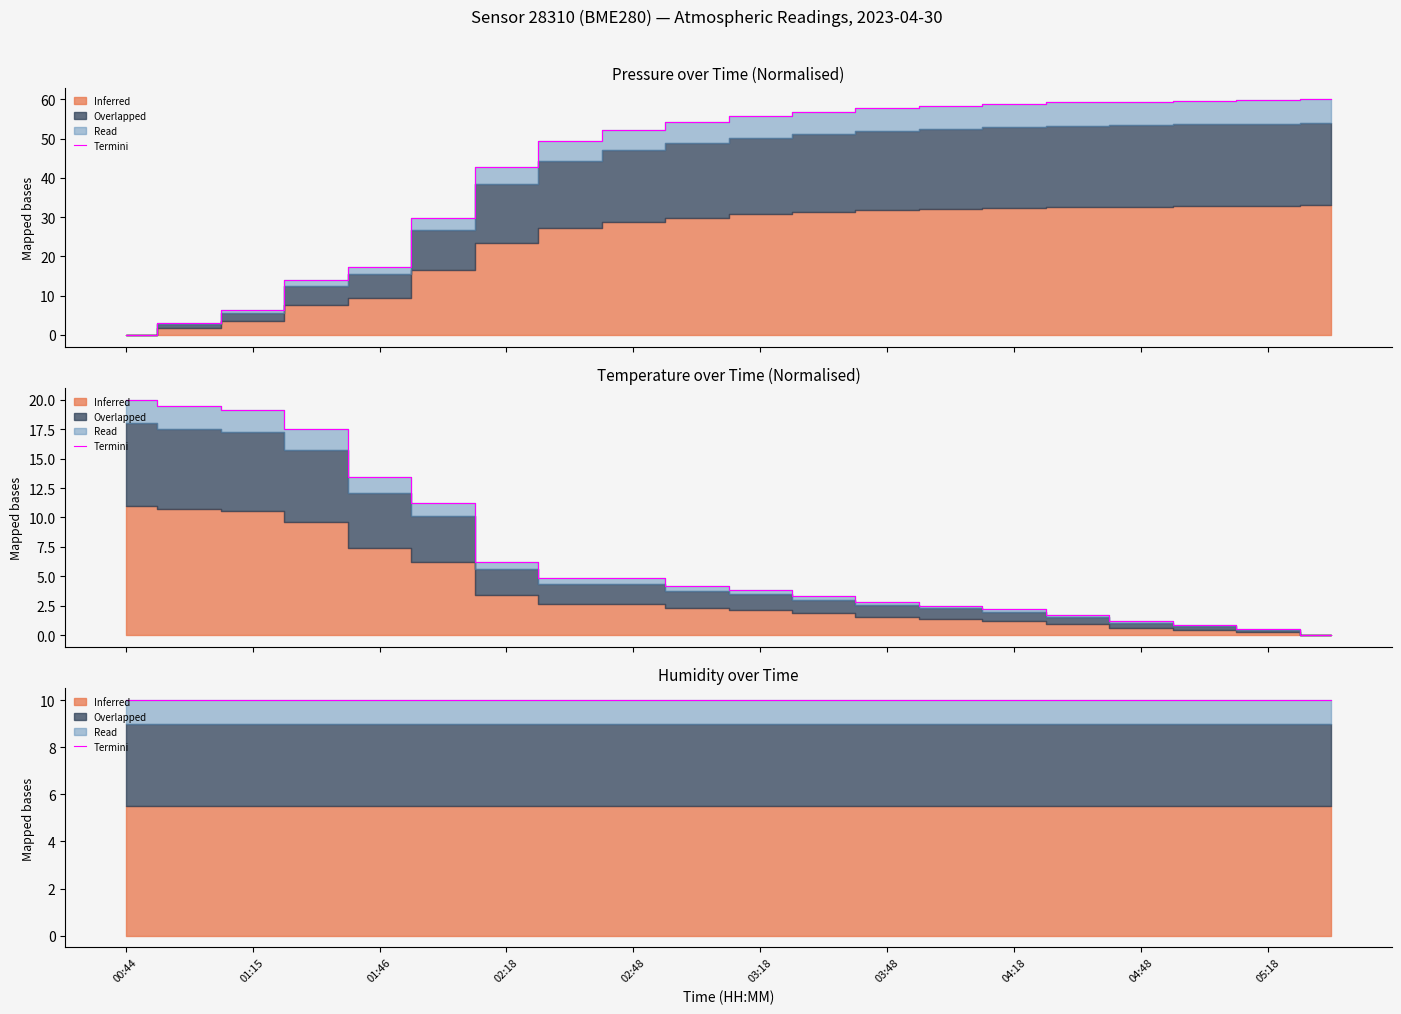

What is the total value across all series at 02:48?

57.1